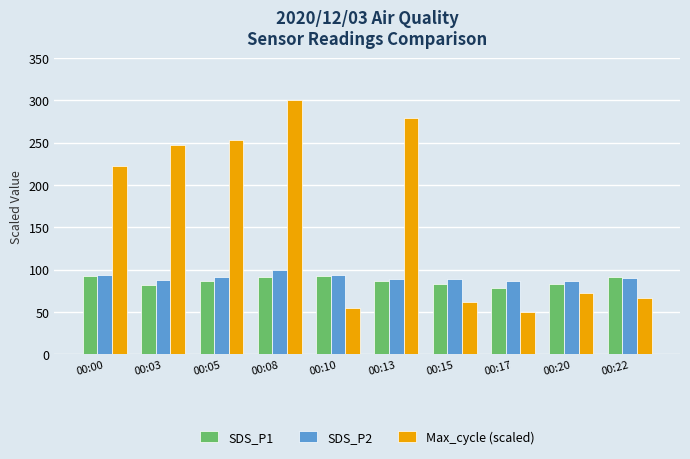

How many bars are there in total?

30